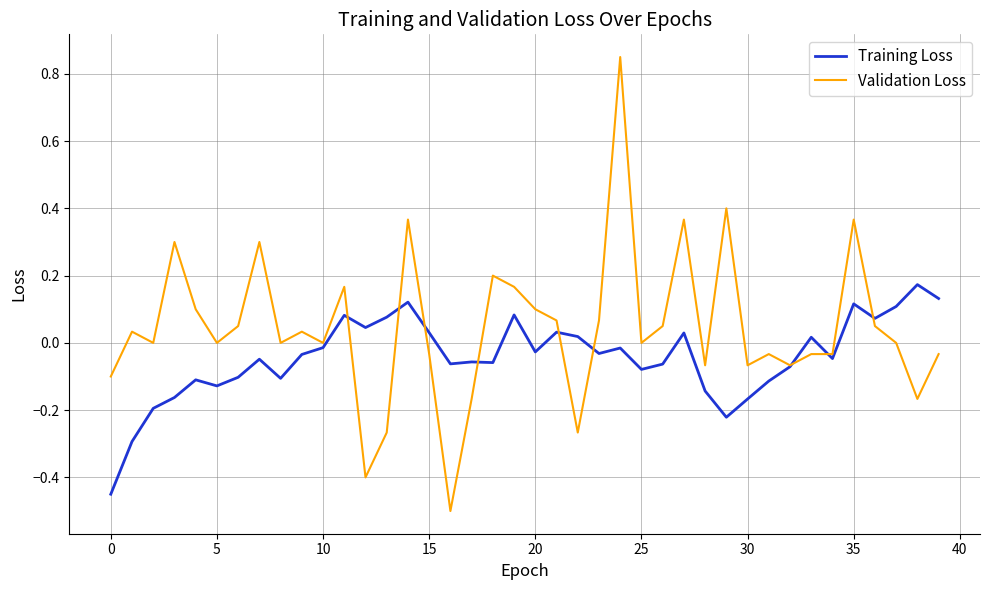

Which series has the largest range (max minus min)?

Validation Loss